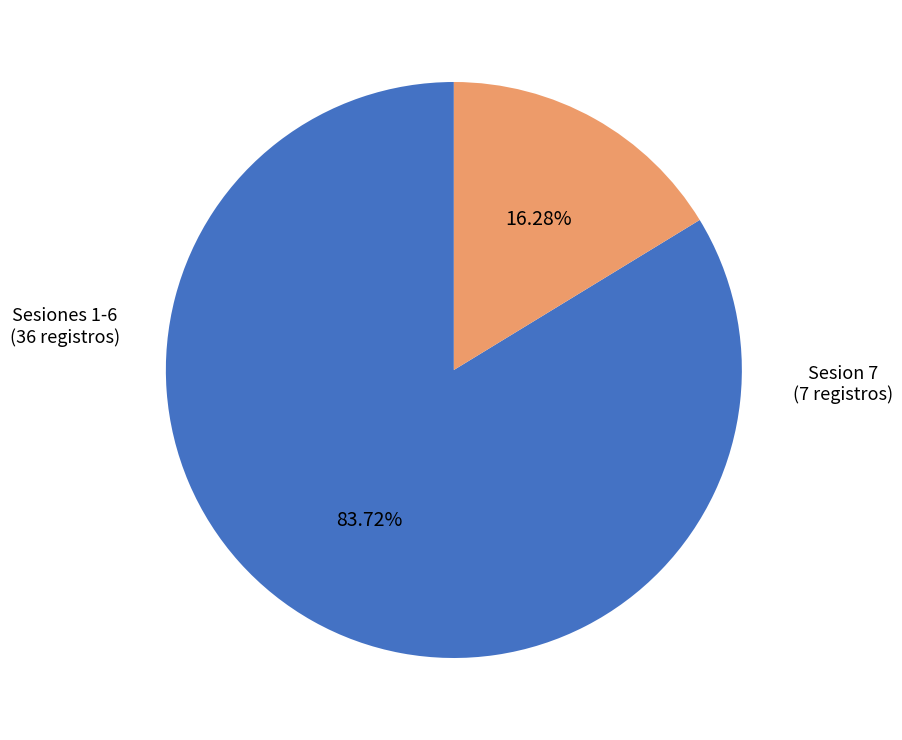

Count the number of slices in the pie.

2